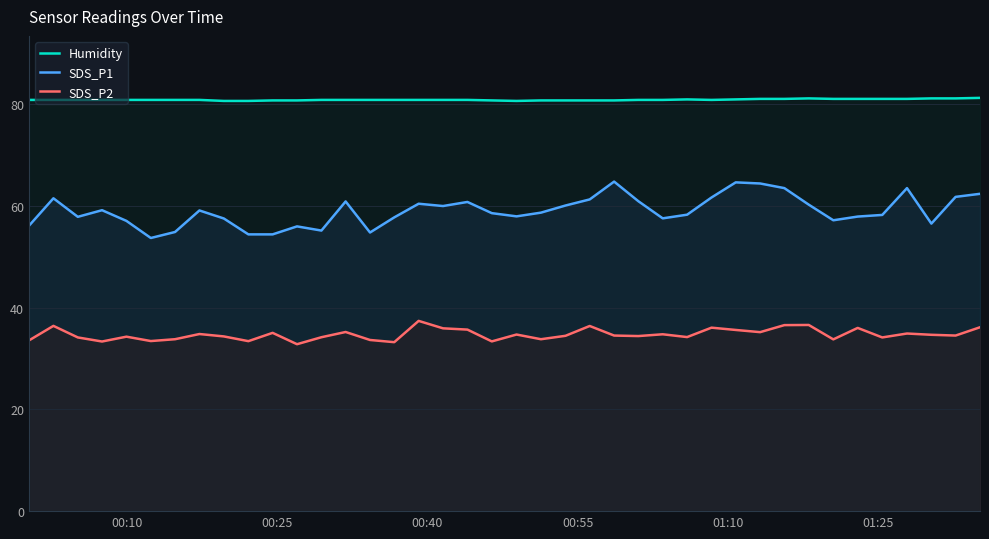

How many lines are shown in the chart?

3